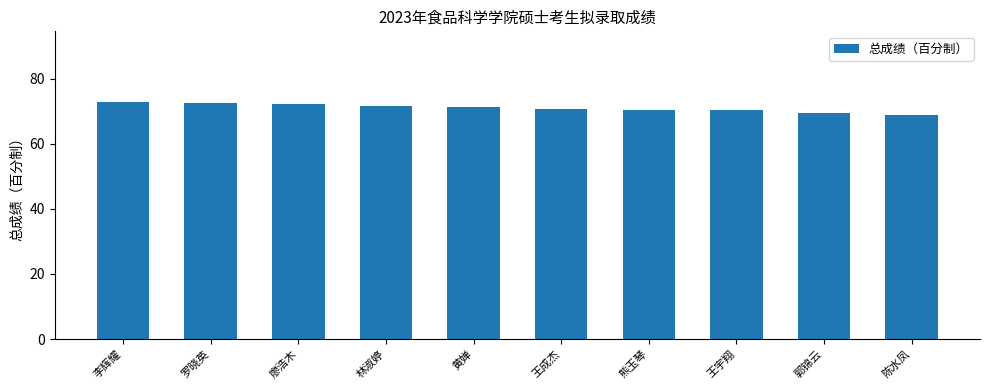

What is the label of the 5th bar from the left?

黄婵